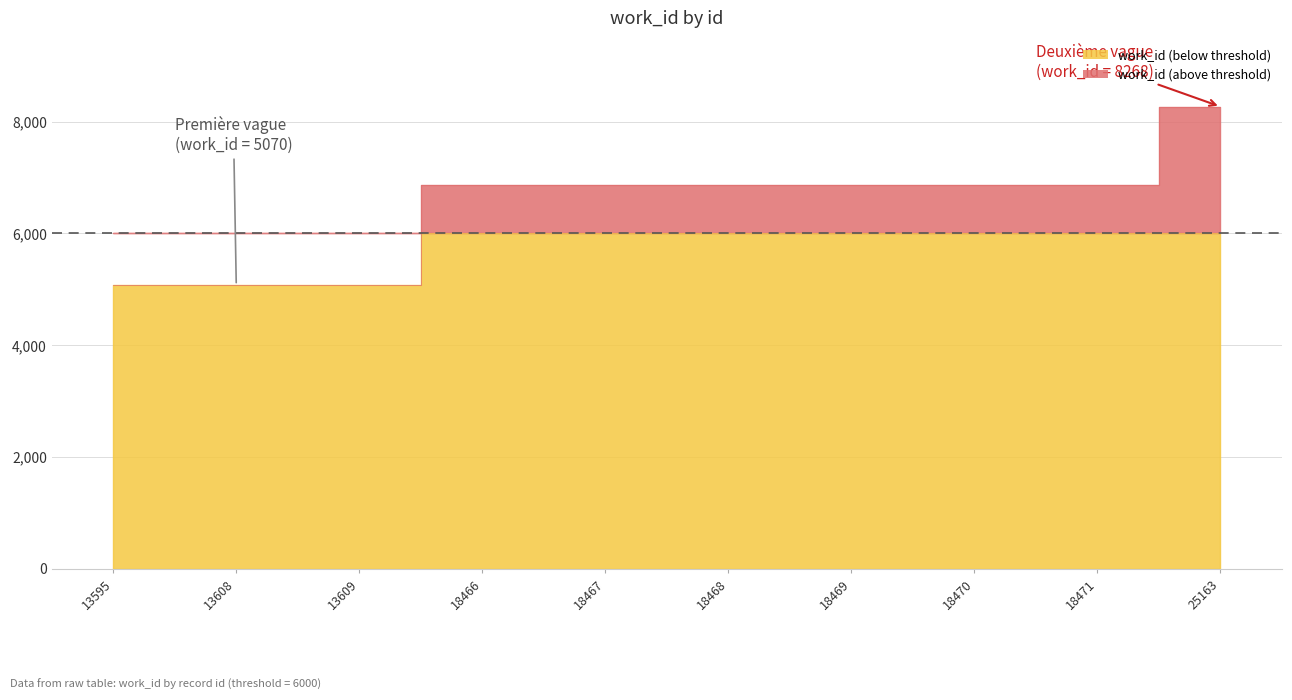

Which has a higher value, 18467 or 18471?

18467